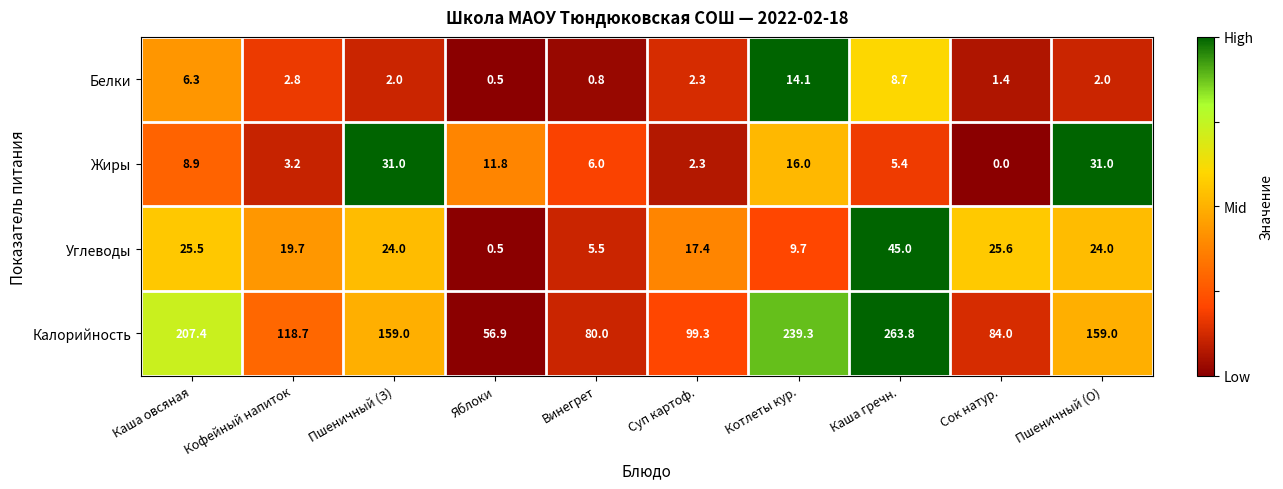

How many data points in Углеводы are less than 24?

5